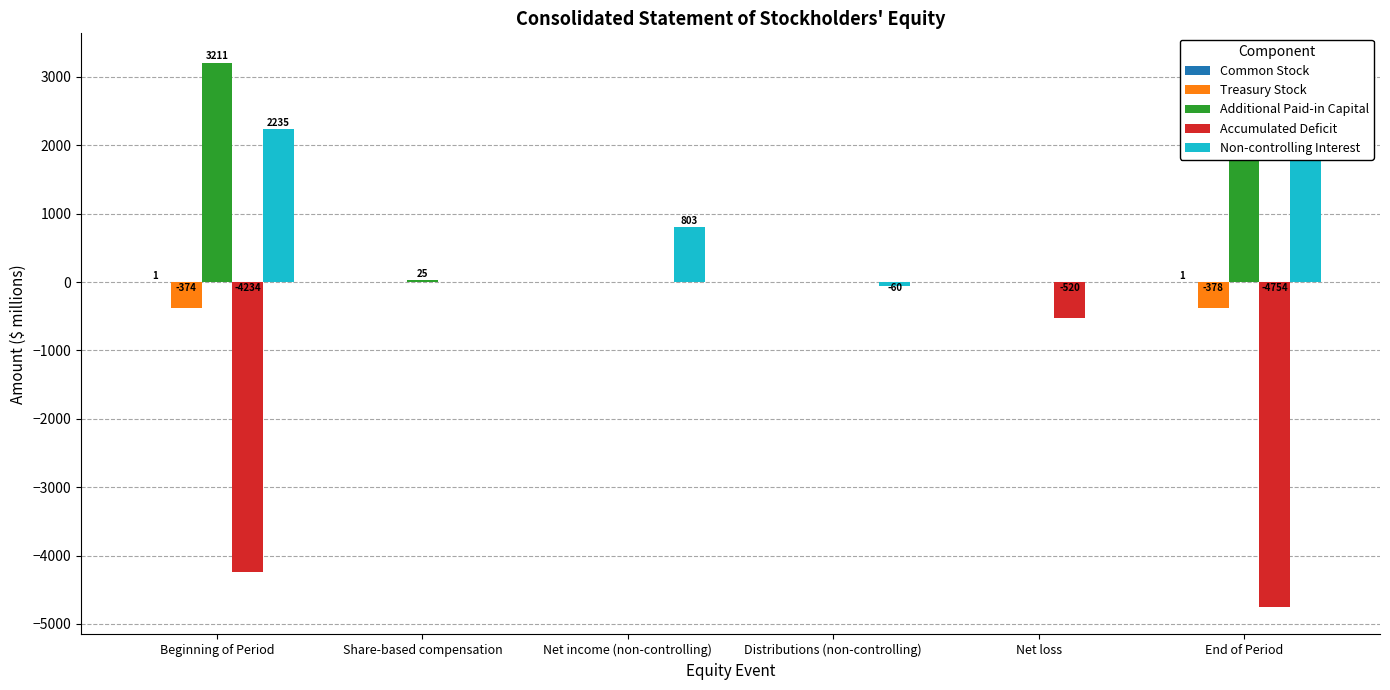

What is the minimum value for Non-controlling Interest?

-60